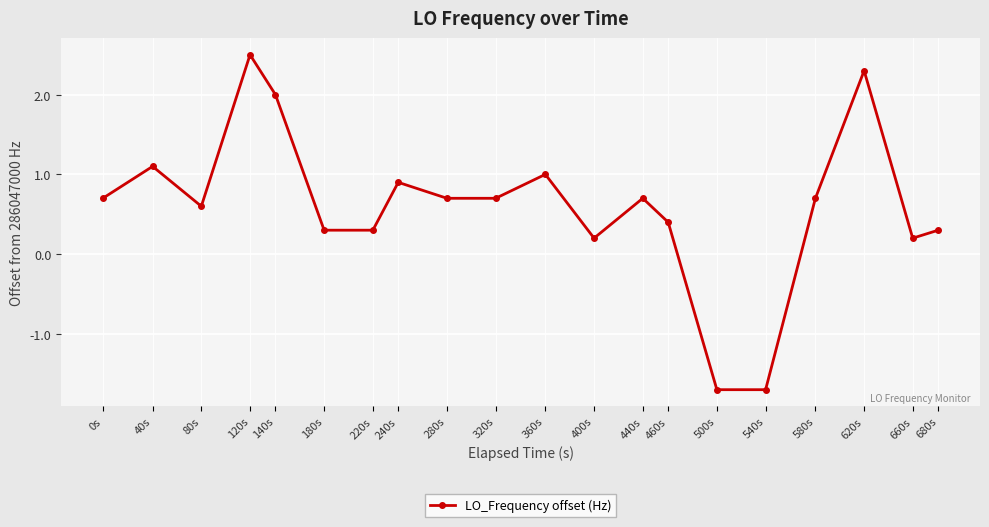

What is the value of the 14th point from the left?

0.4